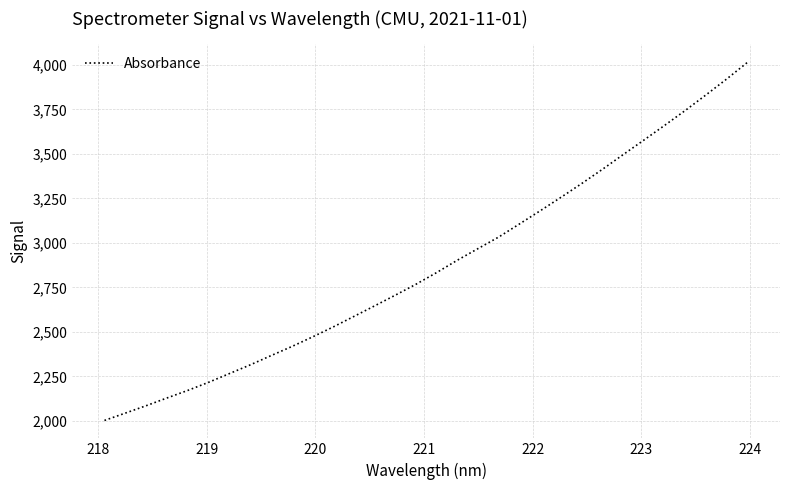

What is the difference between the maximum and minimum values?

2013.3